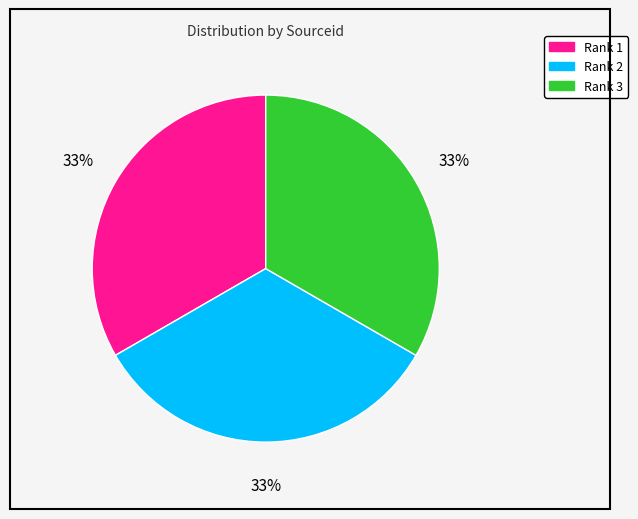

To the nearest percent, what is the average slice percentage?

33%